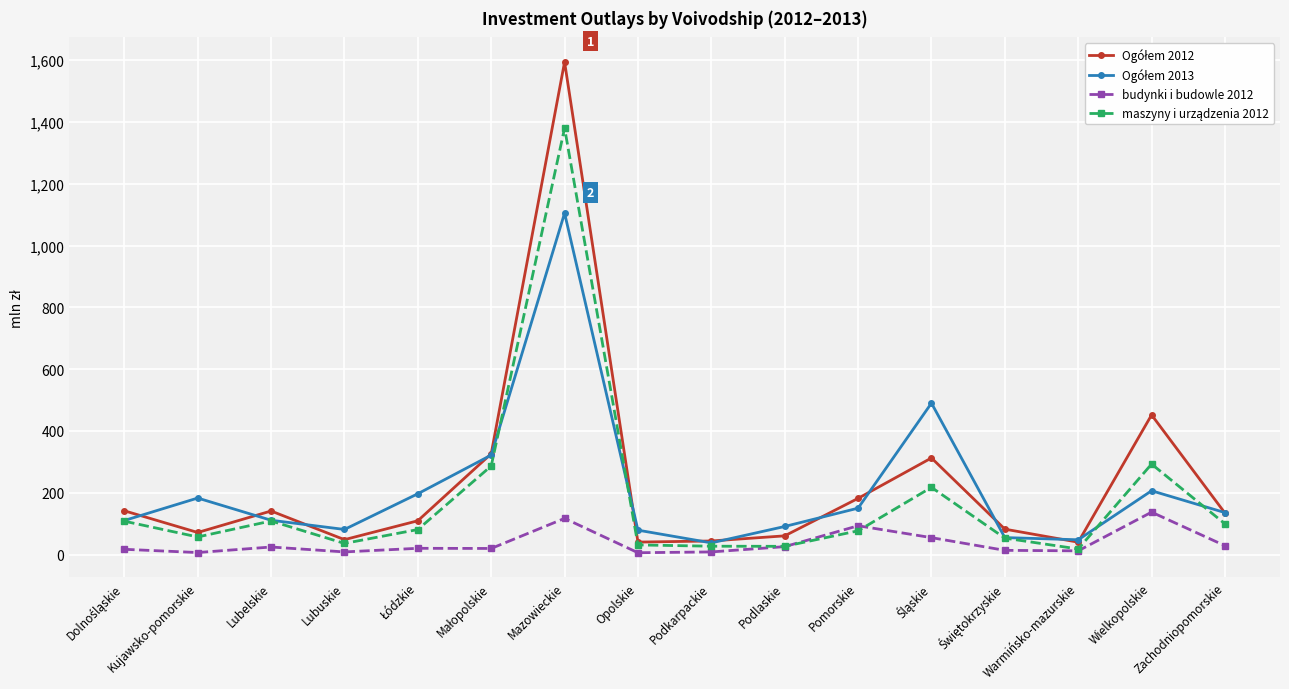

At which category is the sum across all series the highest?

Mazowieckie